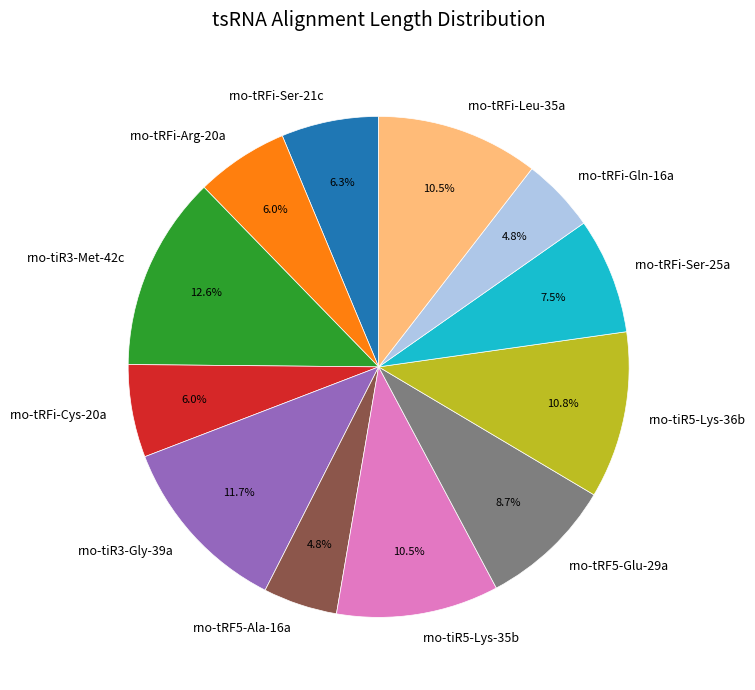

What is the largest slice in the pie chart?

rno-tiR3-Met-42c